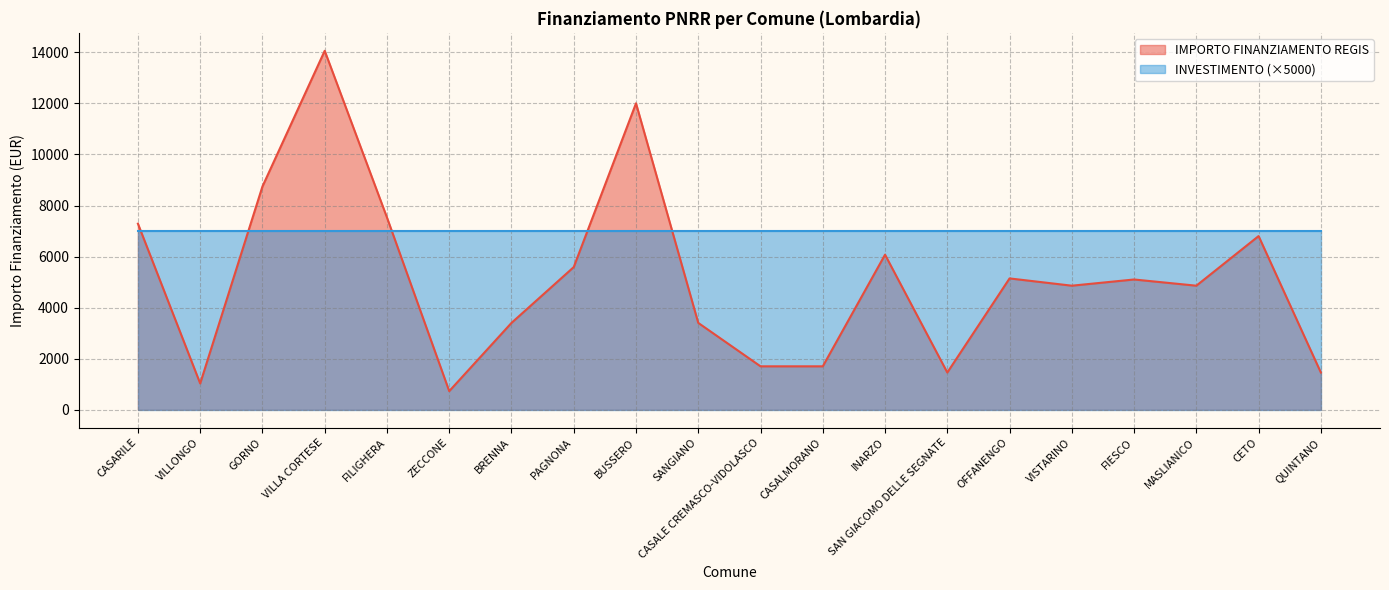

What is the change in value from CASALE CREMASCO-VIDOLASCO to CETO?

+5103